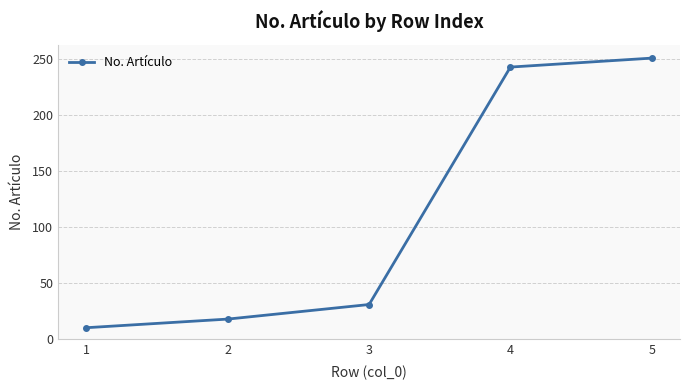

What is the change in value from 4 to 5?

+8.0